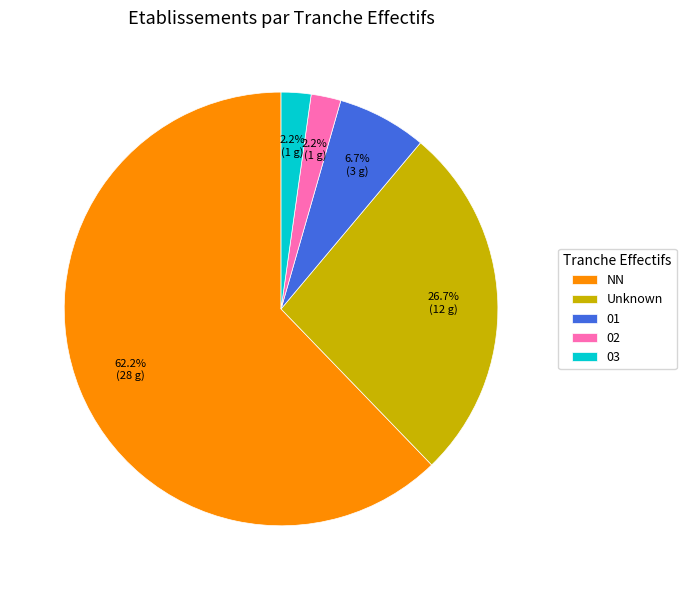

To the nearest percent, what is the average slice percentage?

20%